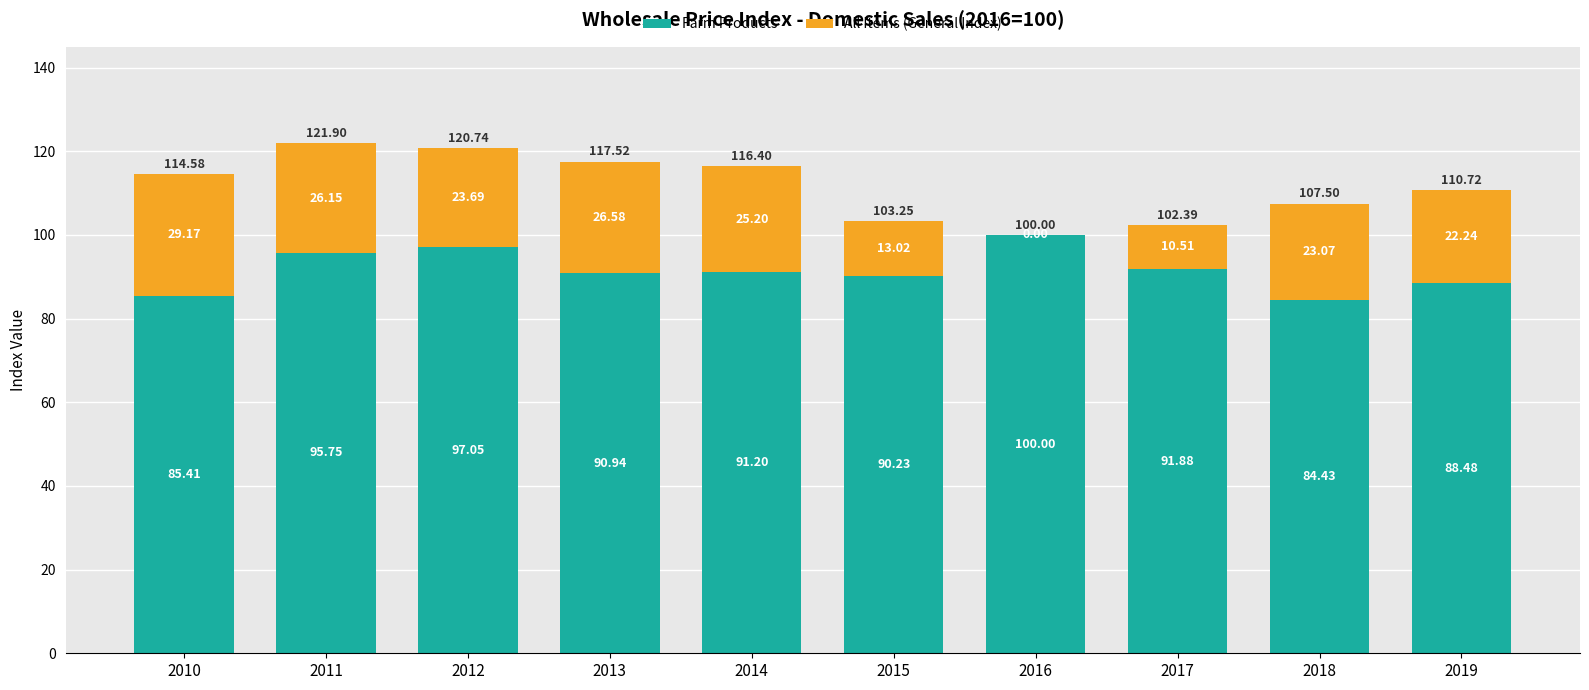

What is the sum of all Farm Products values?

915.4